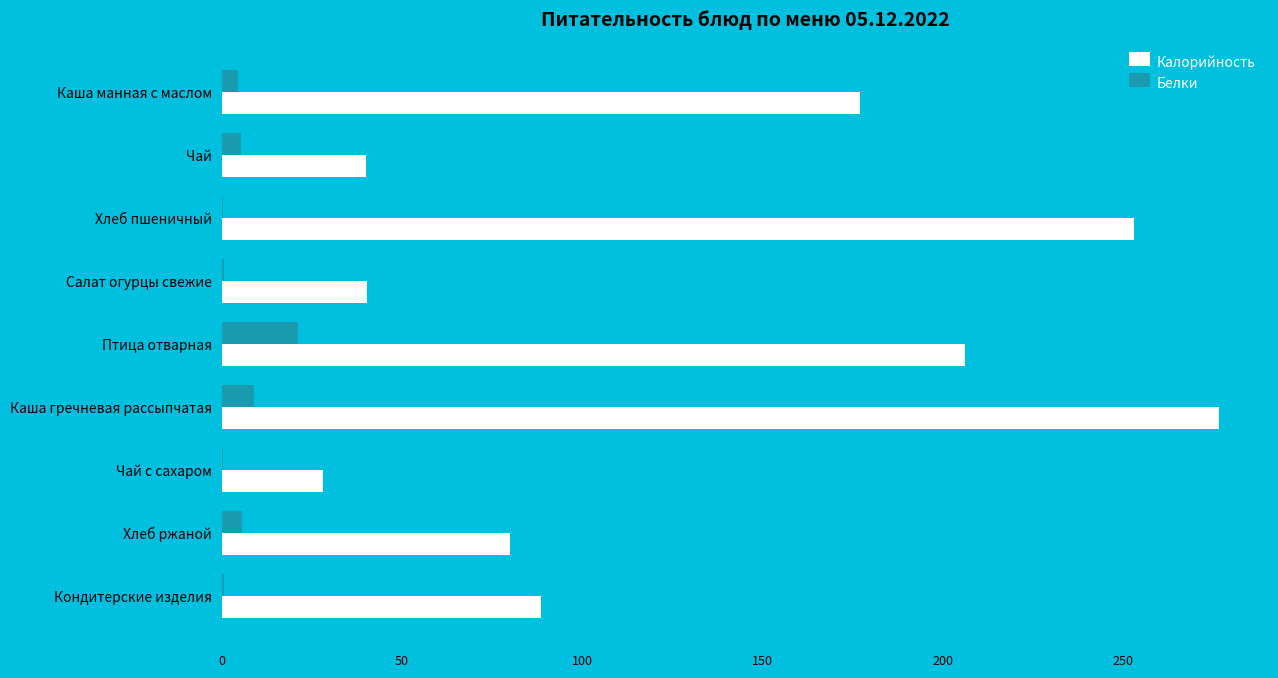

What is the sum of all Калорийность values?

1189.7